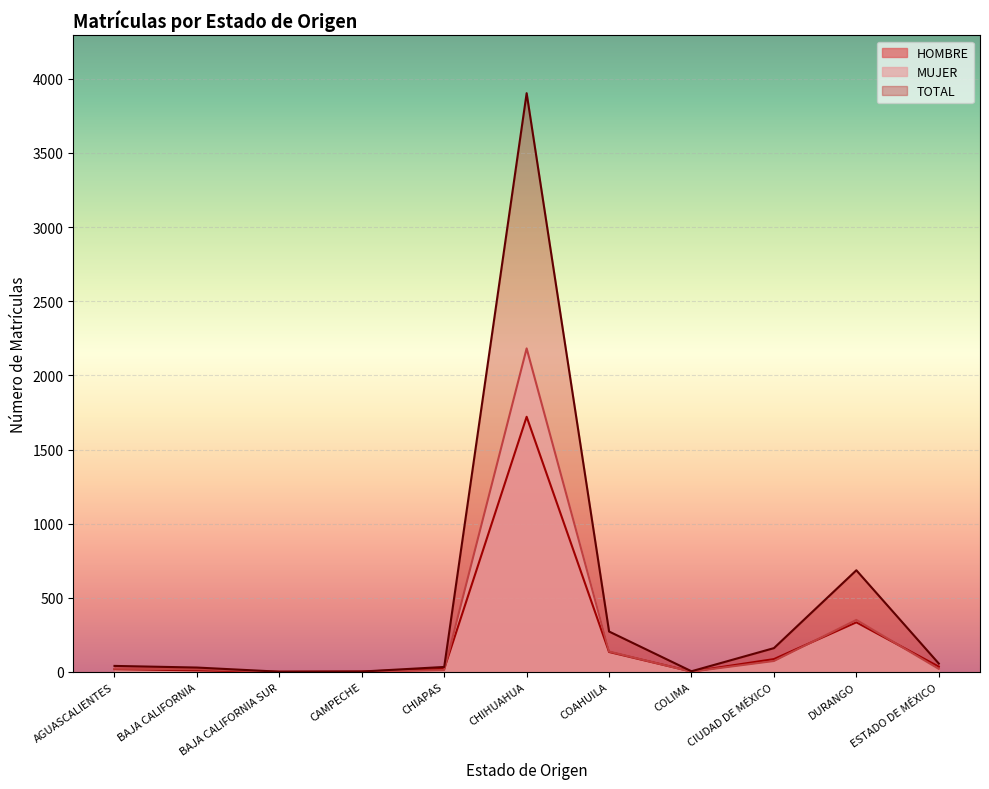

Between which two adjacent categories do MUJER and HOMBRE first intersect?

CHIAPAS and CHIHUAHUA